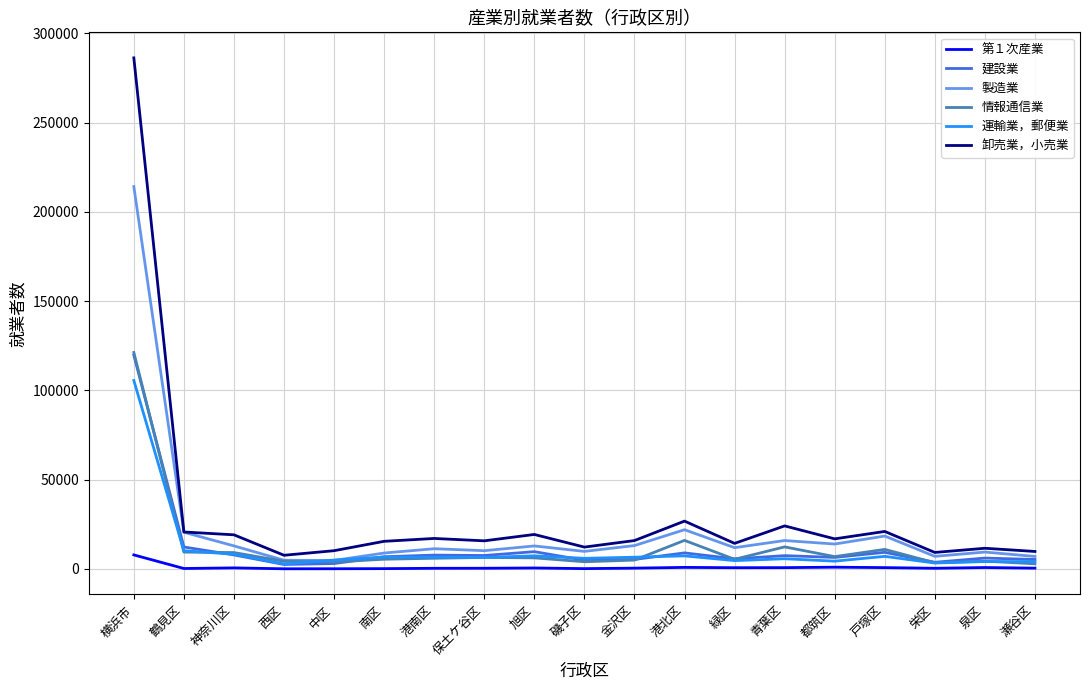

How many lines are shown in the chart?

6